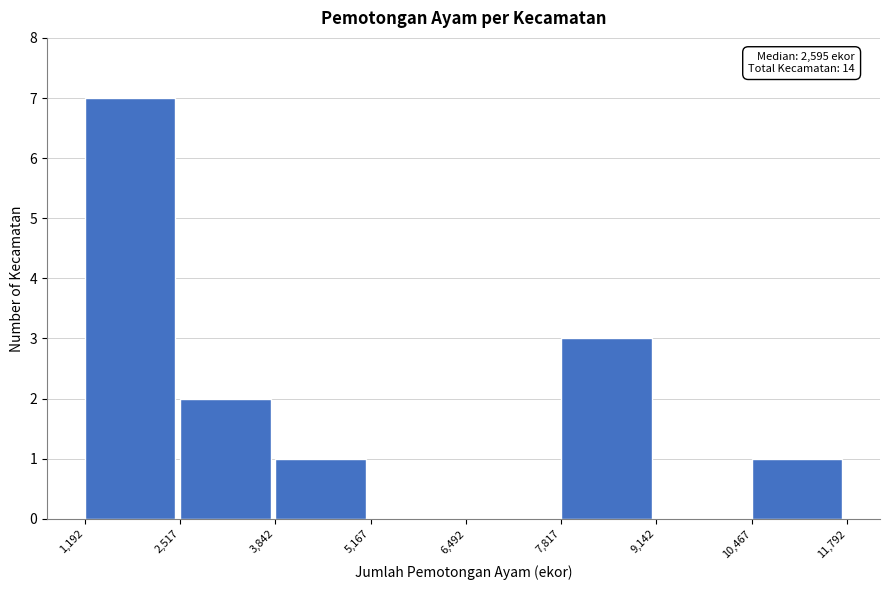

Over which range of the x-axis is the bar tallest?

1,192 to 2,517